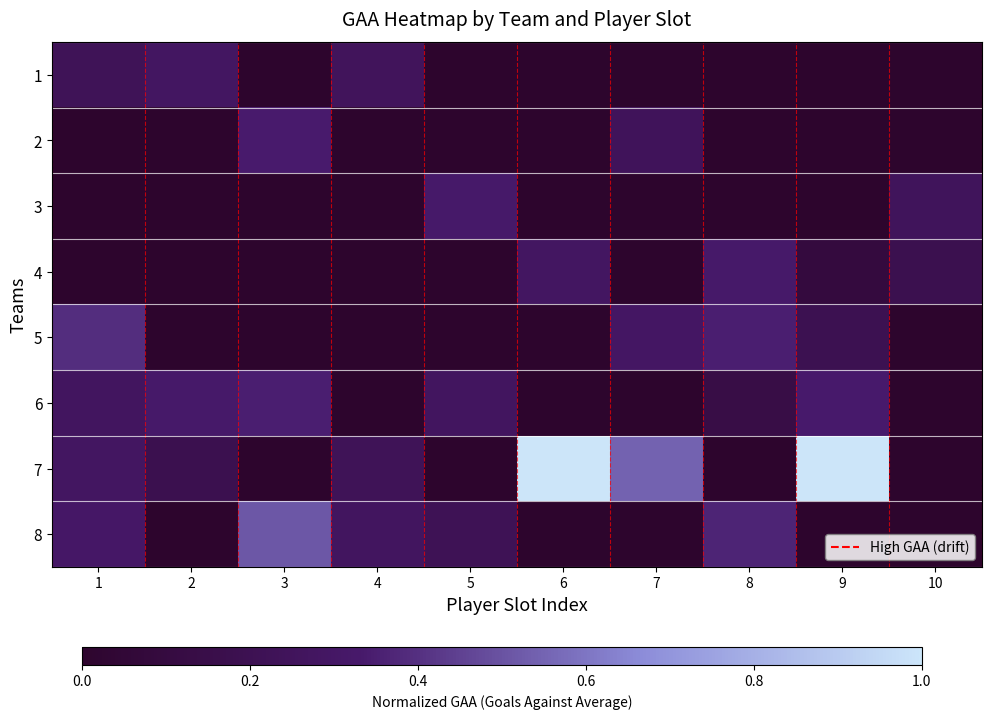

What is the maximum value shown in the chart?

1.0